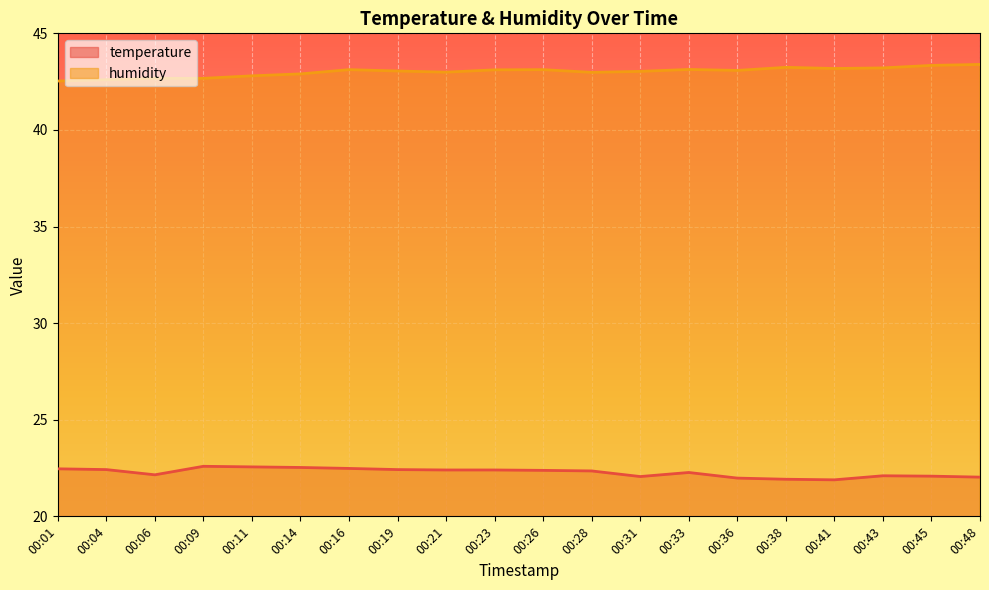

How many categories are shown in the chart?

20